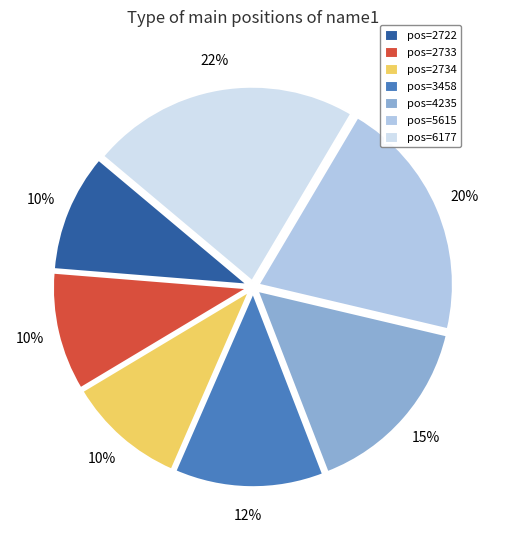

Which category has the biggest portion of the pie?

pos=6177